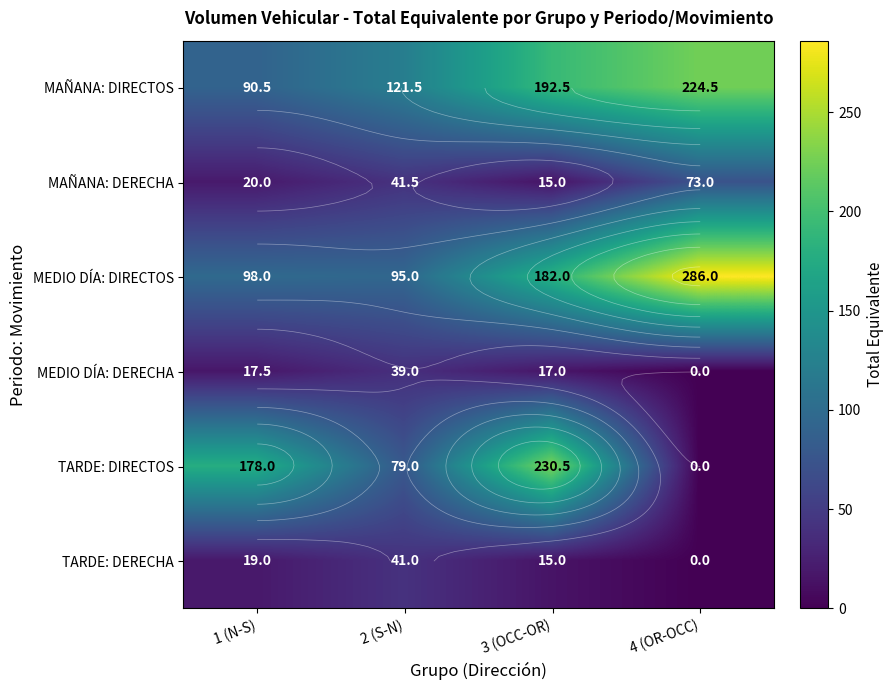

What is the difference between the maximum and second lowest values in the TARDE: DIRECTOS series?

151.5